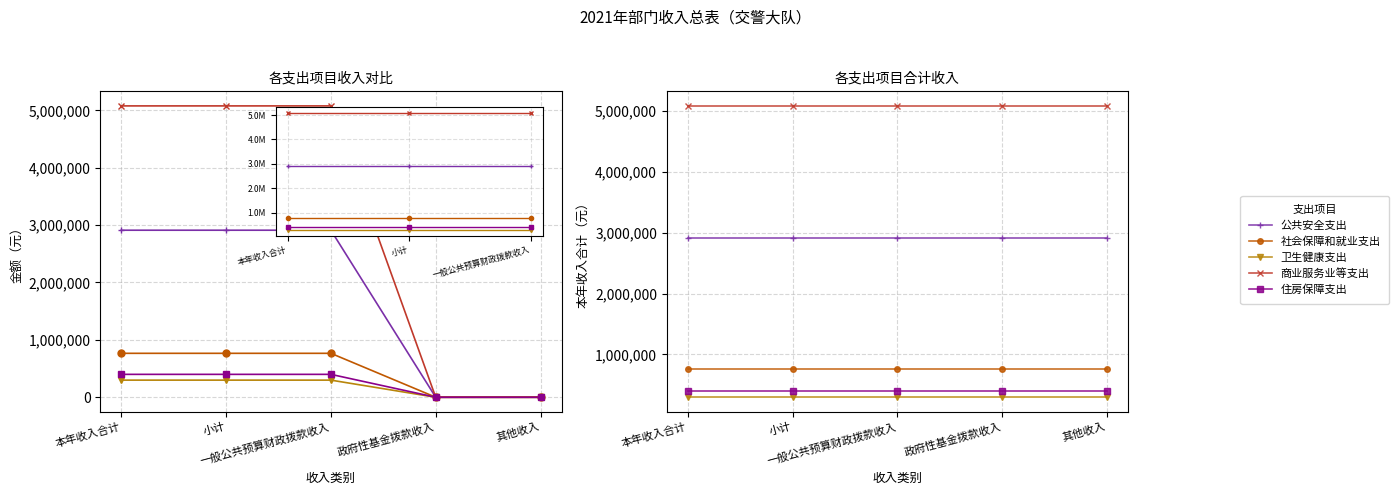

Rank the series by their maximum value, from lowest to highest.

卫生健康支出, 住房保障支出, 社会保障和就业支出, 公共安全支出, 商业服务业等支出